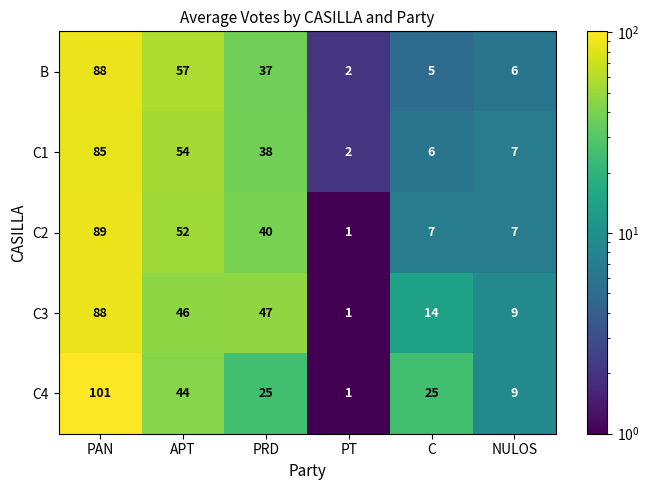

Which category has the highest value across all series?

PAN